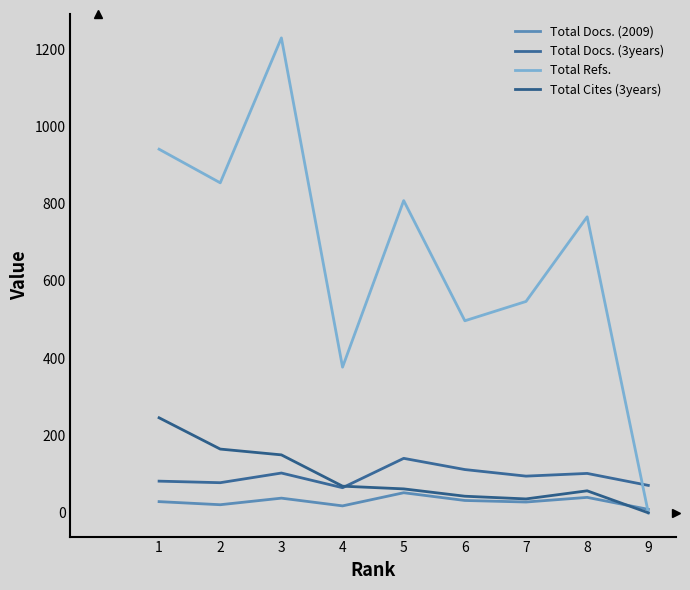

What is the difference between the highest and lowest values at 2?

833